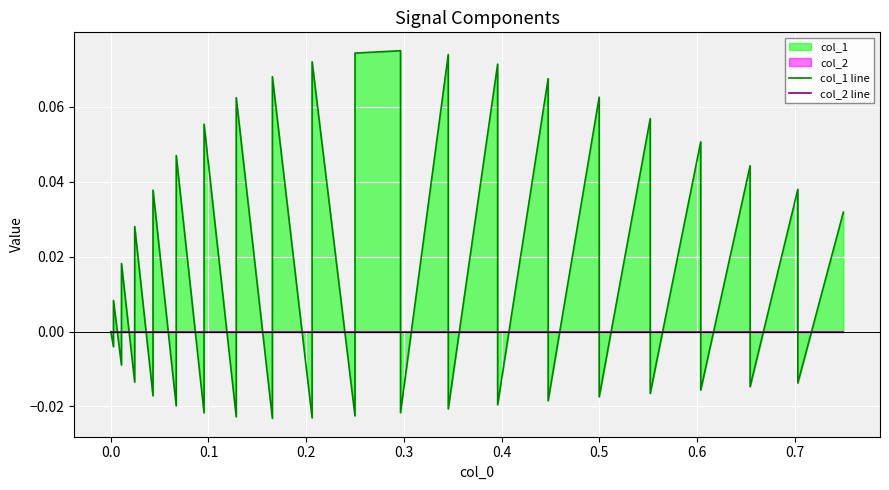

How many distinct data groups are displayed?

2